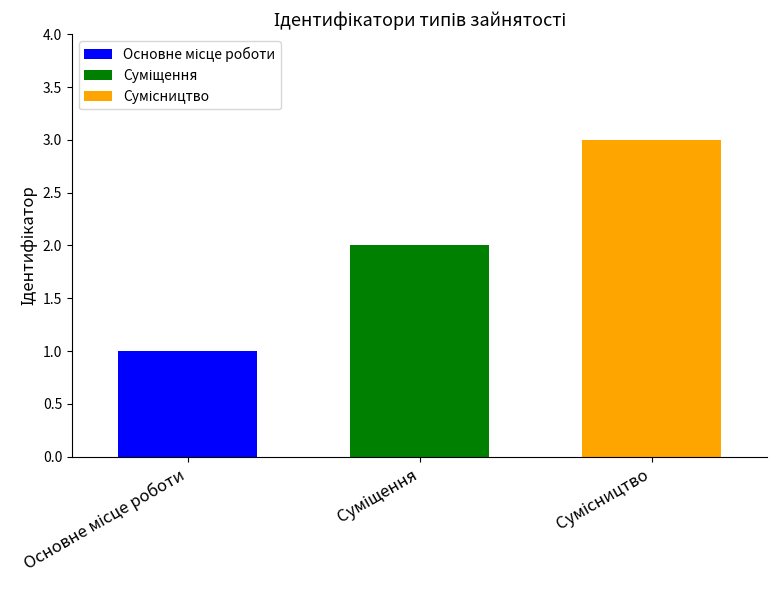

Does the chart contain stacked bars?

No